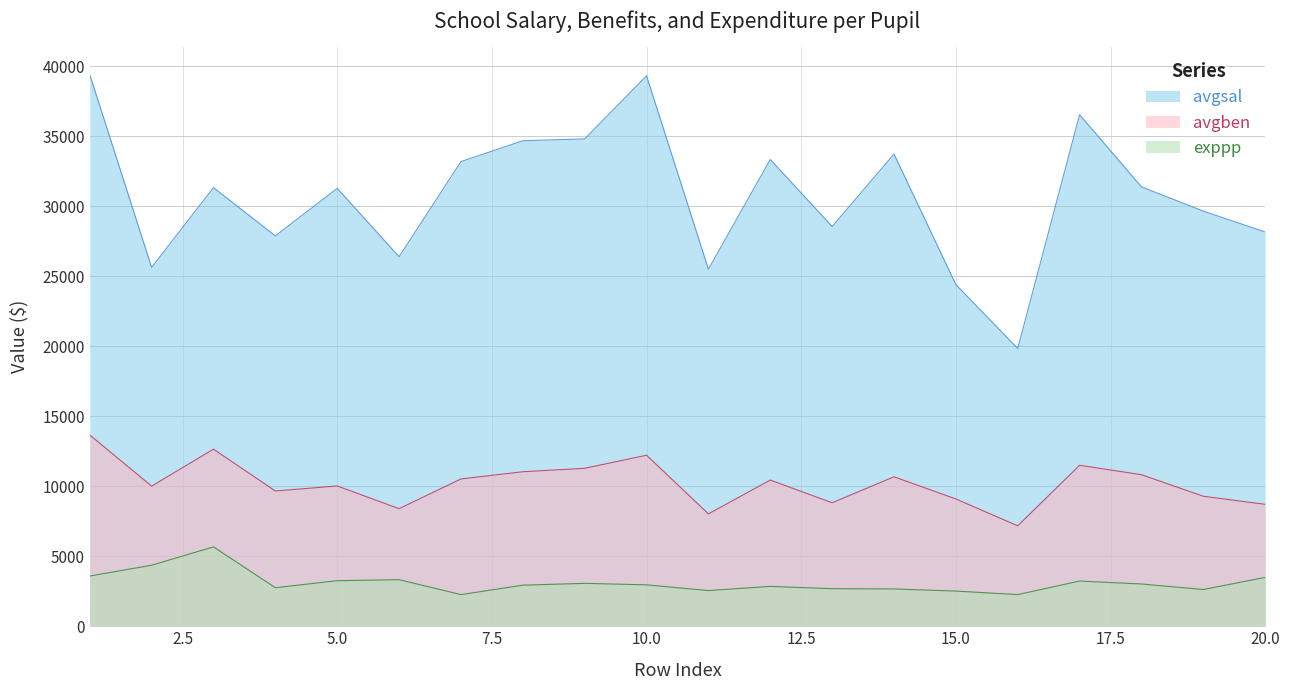

Between 8 and 6, which is larger?

8